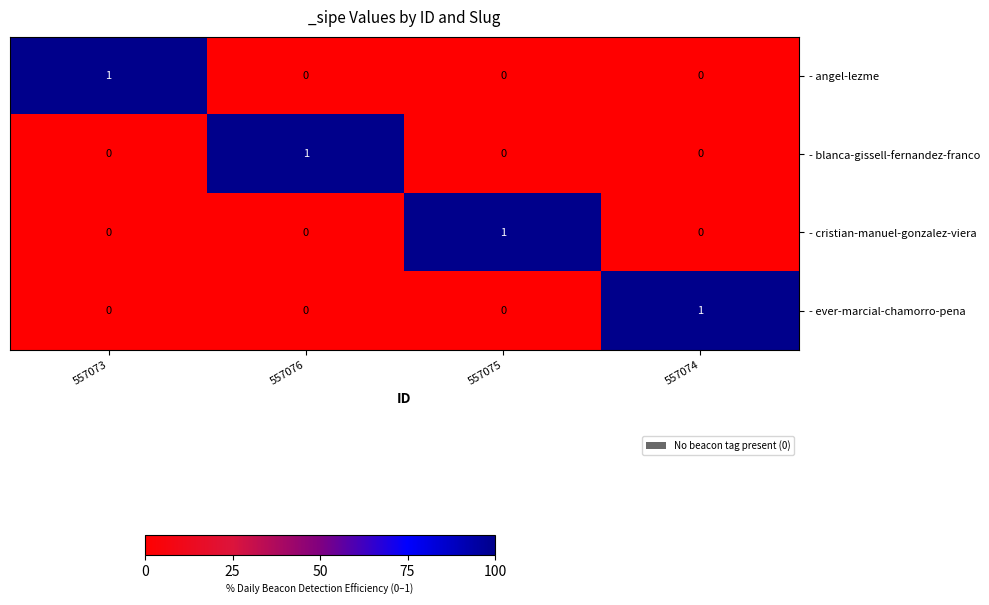

Is it true that - cristian-manuel-gonzalez-viera equals 2 at 557075?

False